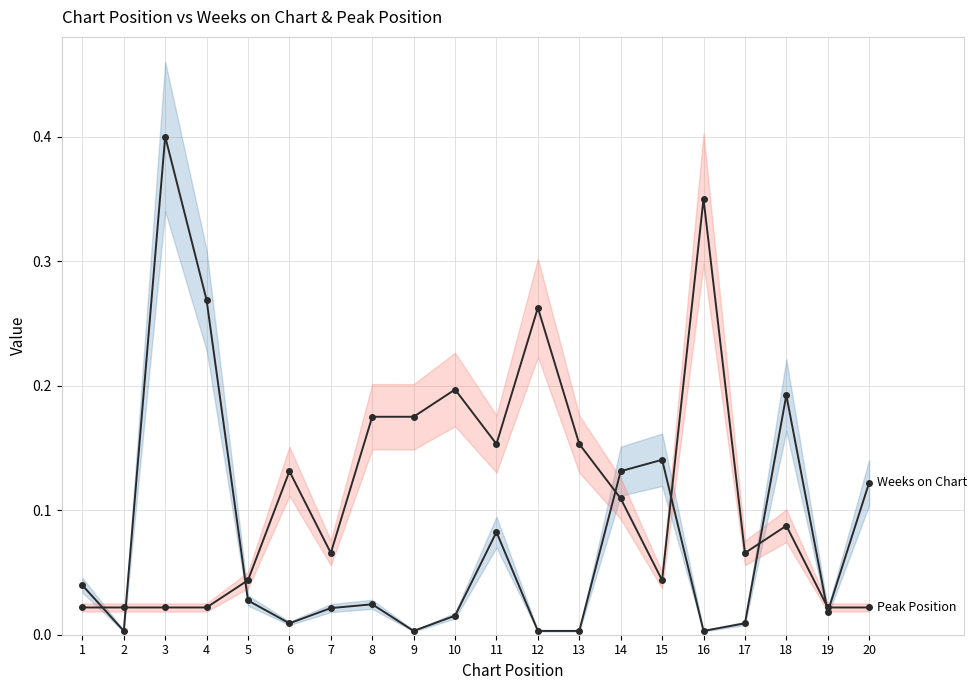

Is it true that Weeks on Chart equals 0.0 at 19?

True